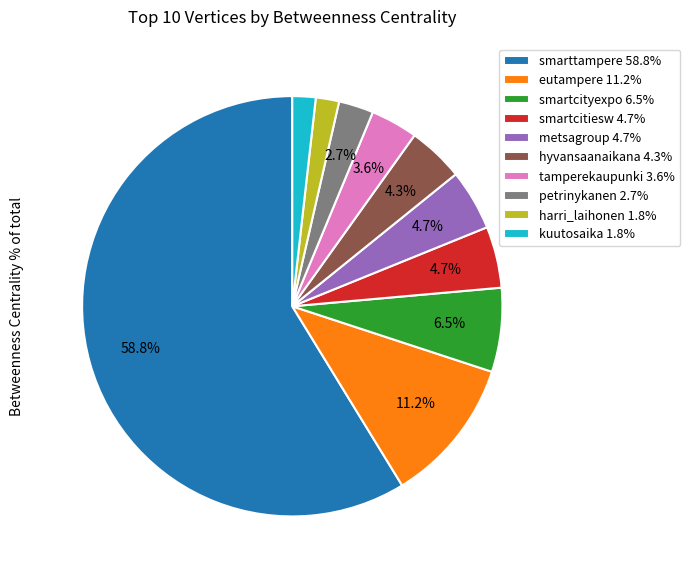

How many segments does this pie chart have?

10